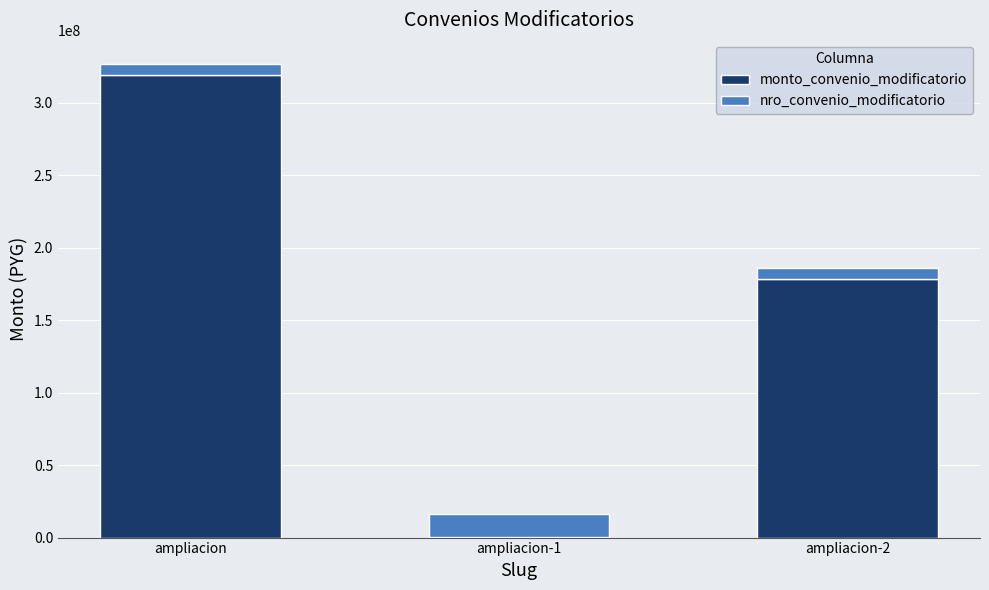

What is the highest value of the monto_convenio_modificatorio series?

319018002.0